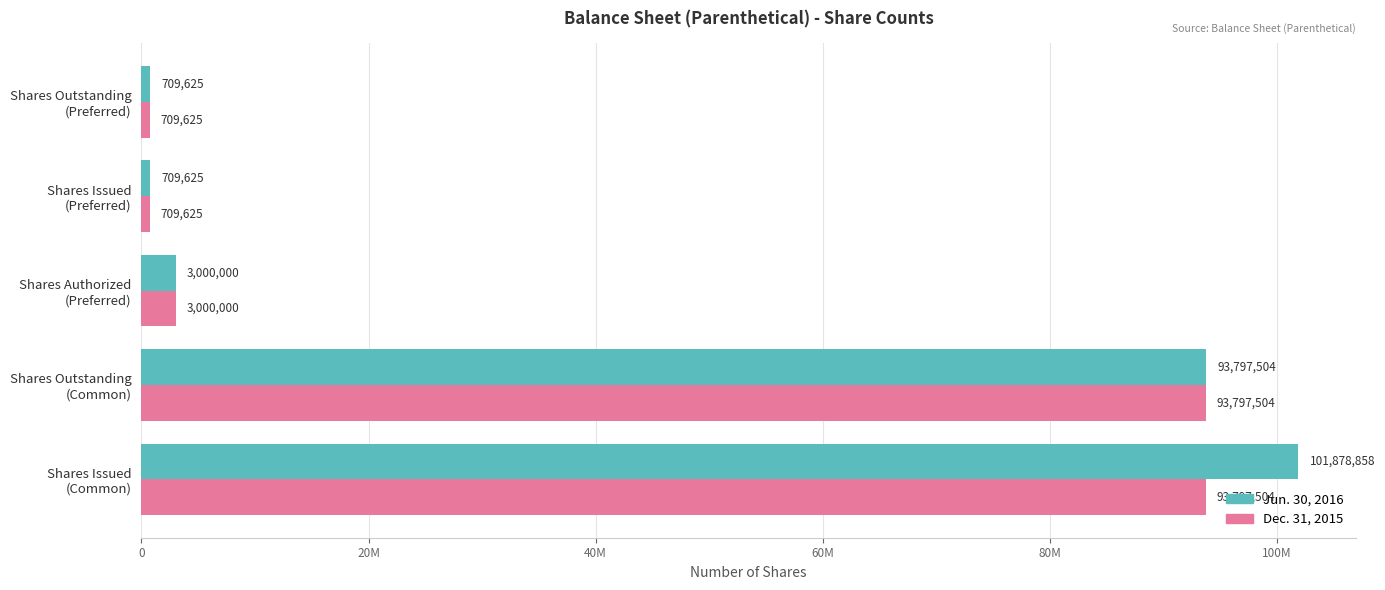

How many bars are there in each group?

2